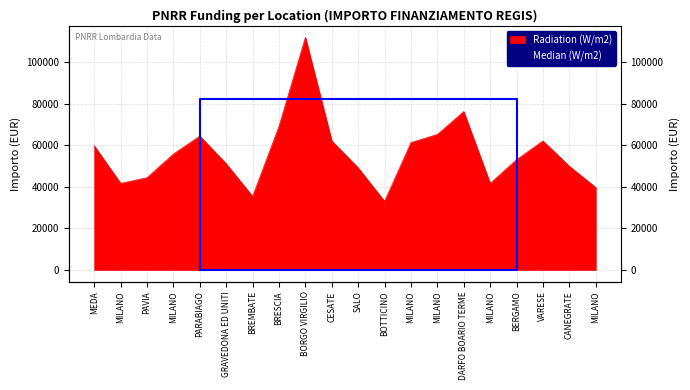

Rank the categories by value from lowest to highest.

BOTTICINO, BREMBATE, MILANO, MILANO, MILANO, PAVIA, SALO, CANEGRATE, GRAVEDONA ED UNITI, BERGAMO, MILANO, MEDA, MILANO, CESATE, VARESE, PARABIAGO, MILANO, BRESCIA, DARFO BOARIO TERME, BORGO VIRGILIO